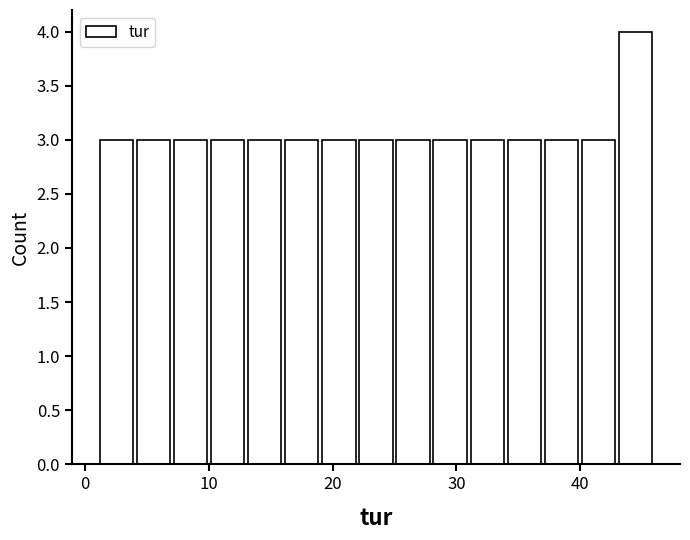

Around what value on the x-axis is the tallest bar? Give the approximate position of its centre, as read against the axis.

45